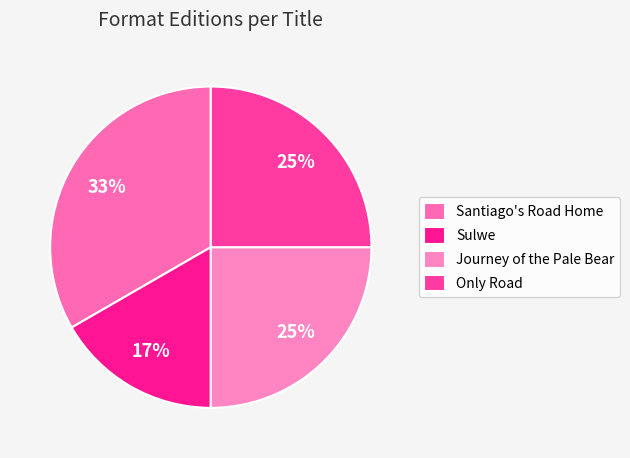

Which slice is the smallest?

Sulwe